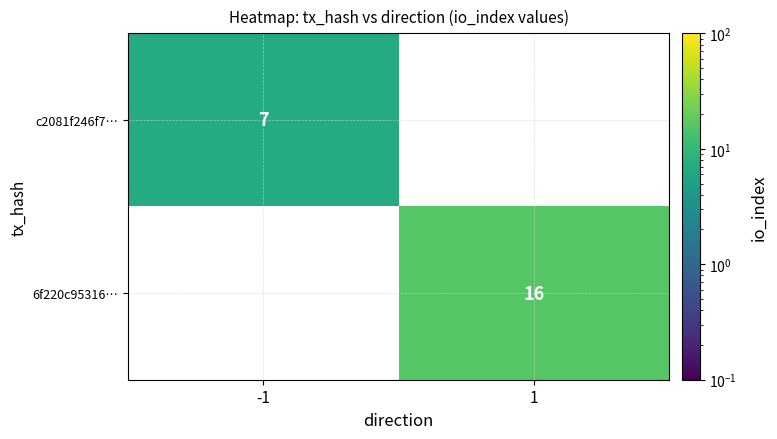

The c2081f246f7… series shows 1 at -1. True or false?

False